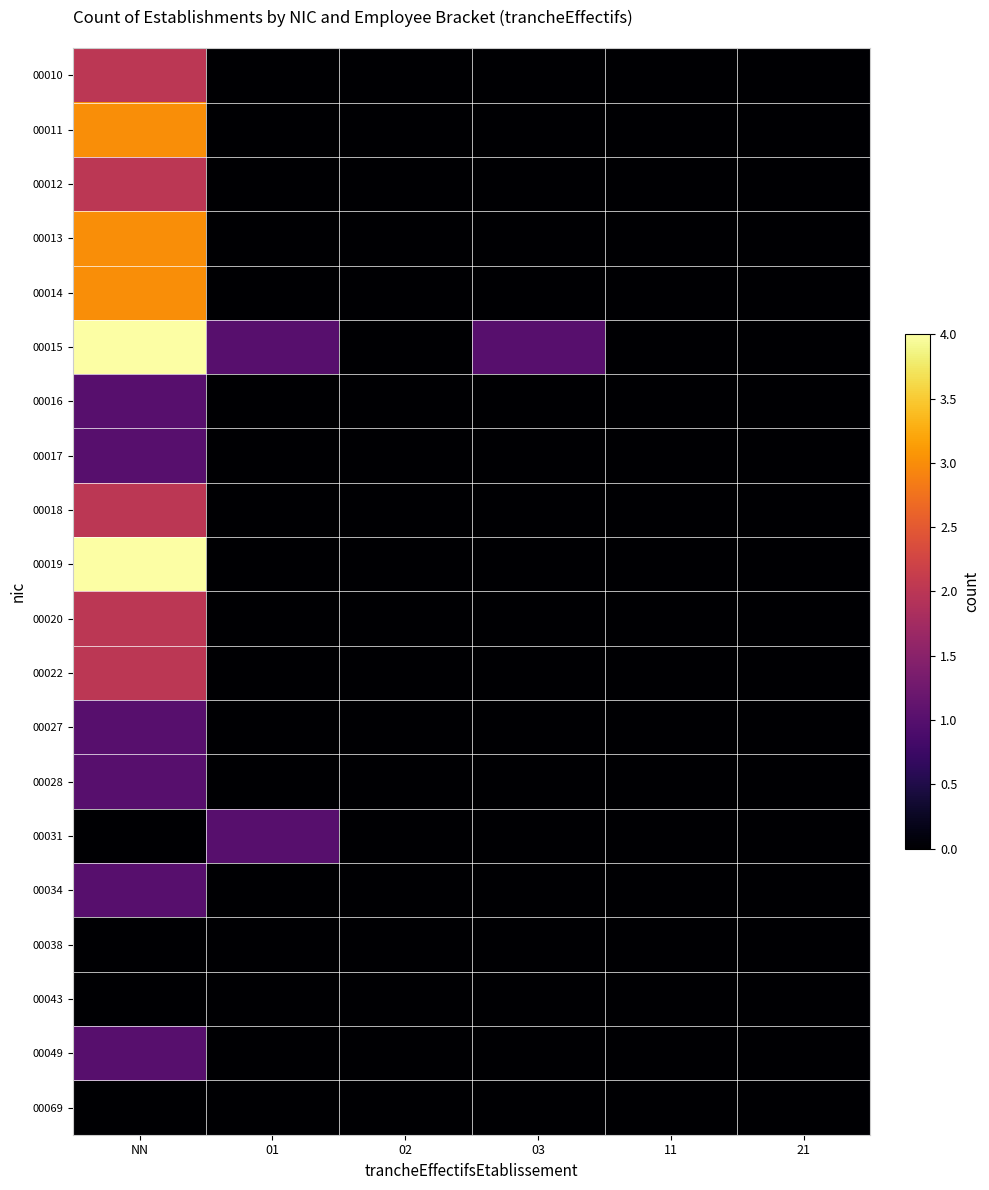

At how many categories does at least one series exceed 1?

1